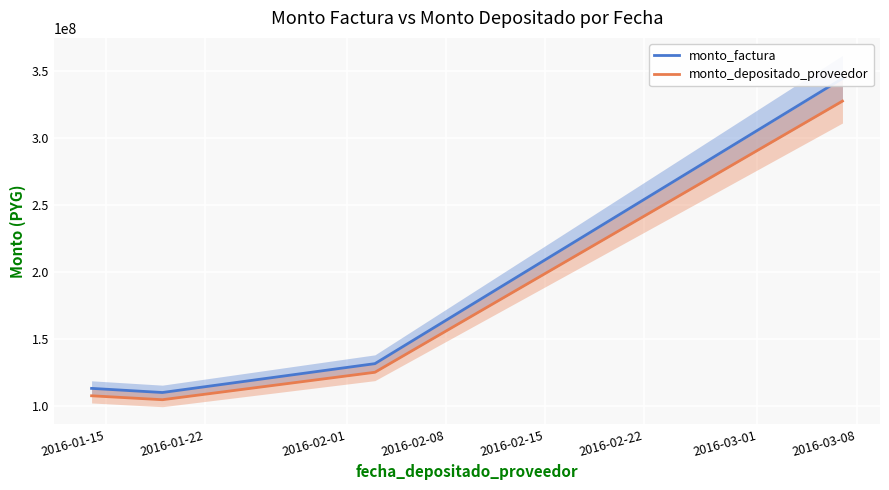

What is the difference between the maximum and minimum values in the monto_factura series?

234472189